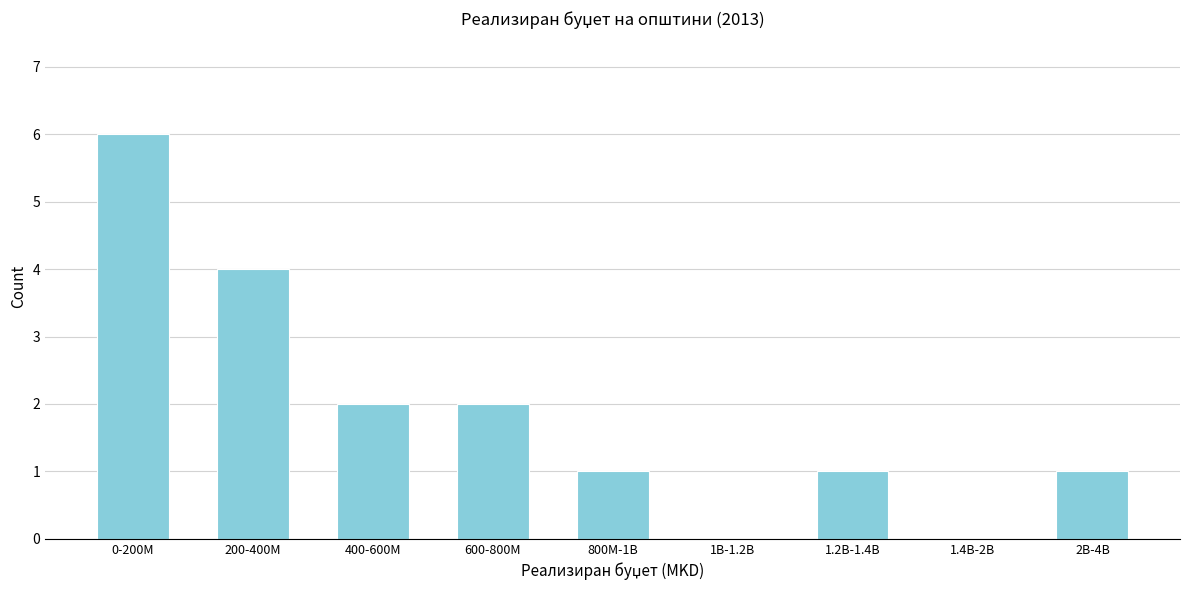

Reading left to right, transcribe all the data shown in this chart.

0-200M=6	200-400M=4	400-600M=2	600-800M=2	800M-1B=1	1B-1.2B=0	1.2B-1.4B=1	1.4B-2B=0	2B-4B=1